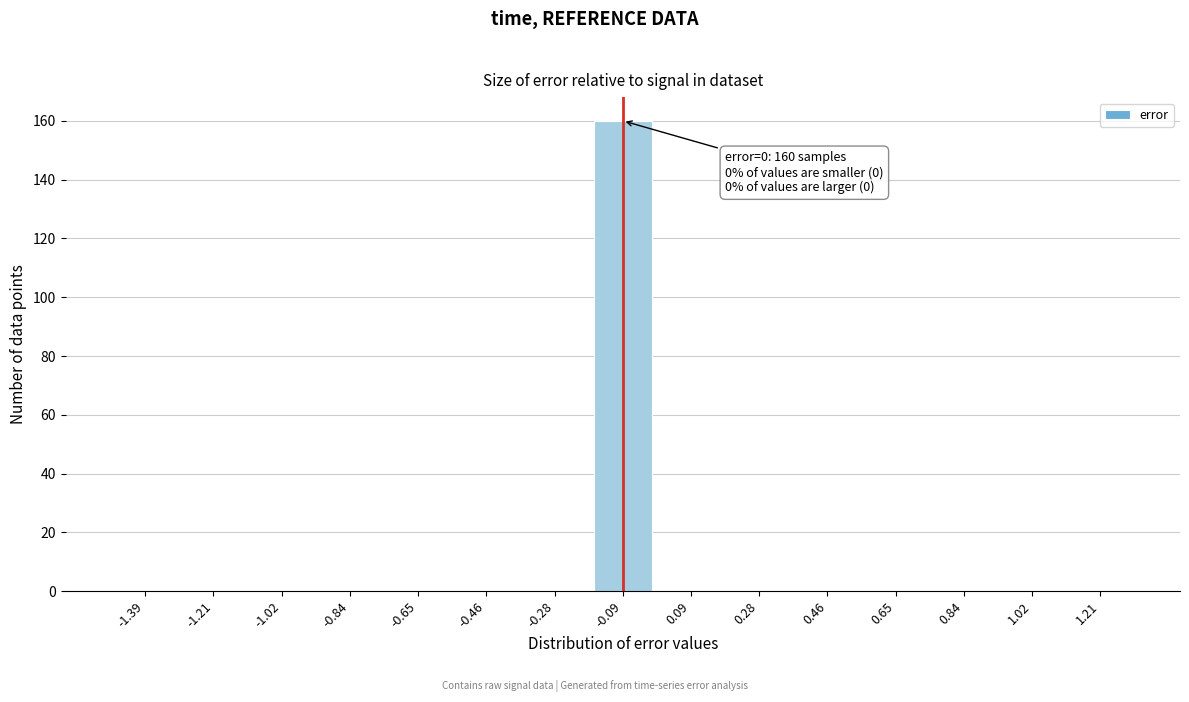

Reading right to left, transcribe all the data shown in this chart.

1.21=0	1.02=0	0.84=0	0.65=0	0.46=0	0.28=0	0.09=0	-0.09=160	-0.28=0	-0.46=0	-0.65=0	-0.84=0	-1.02=0	-1.21=0	-1.39=0